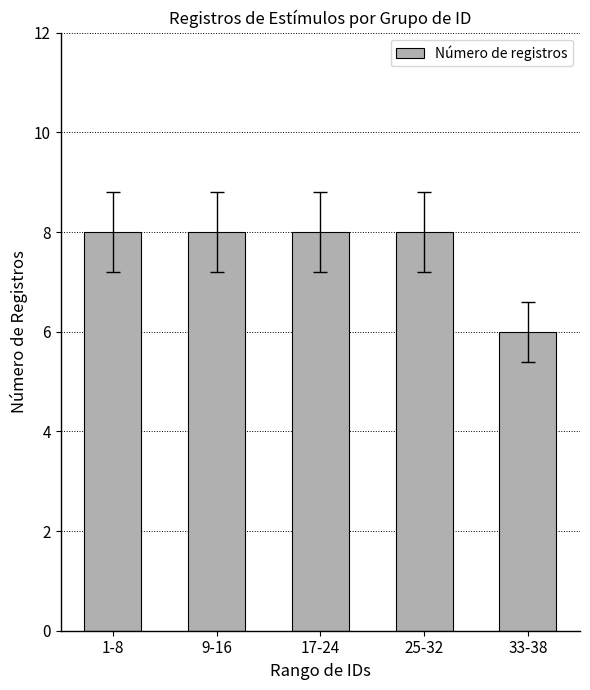

Reading right to left, list all the values displayed in this chart.

6	8	8	8	8